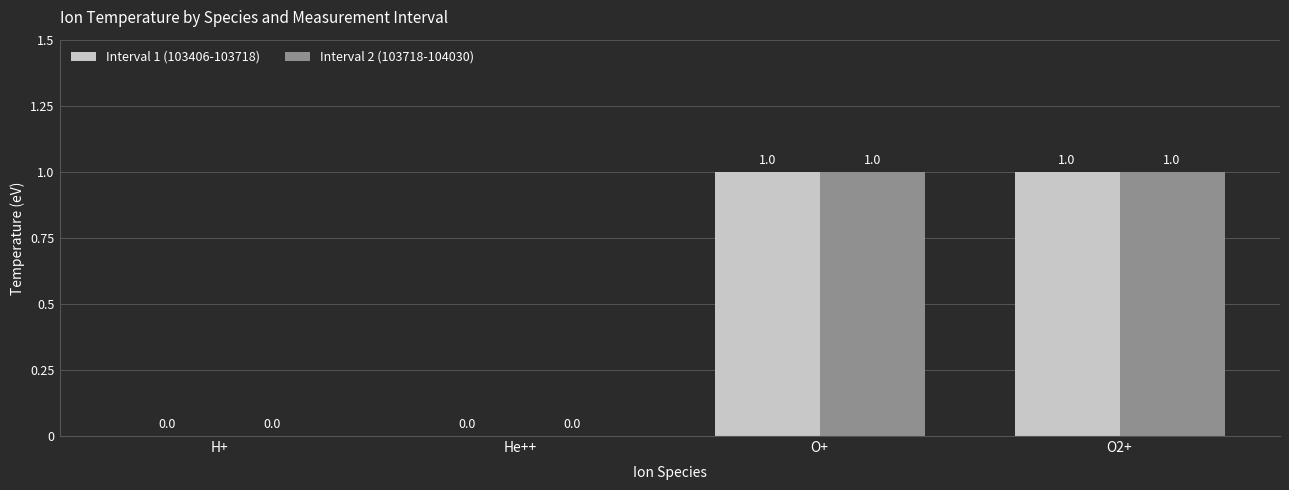

How many series are shown in this chart?

2